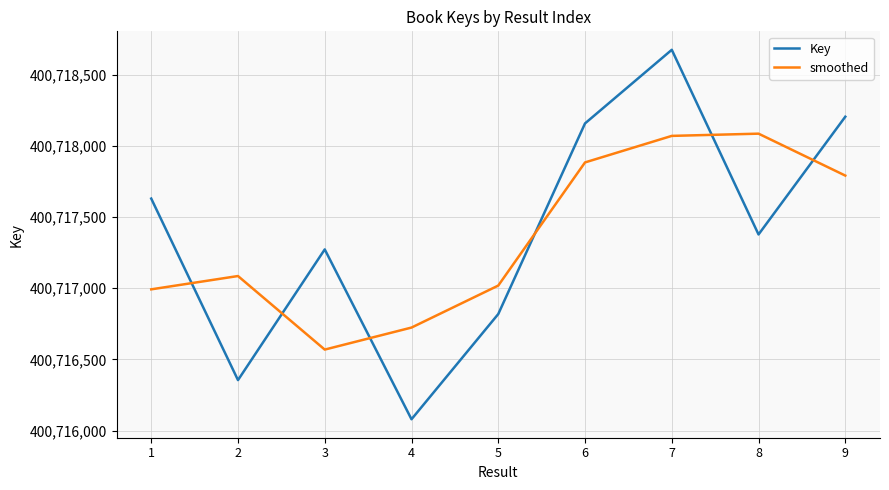

True or false: Key has a value of 400716355.0 at 2.

True